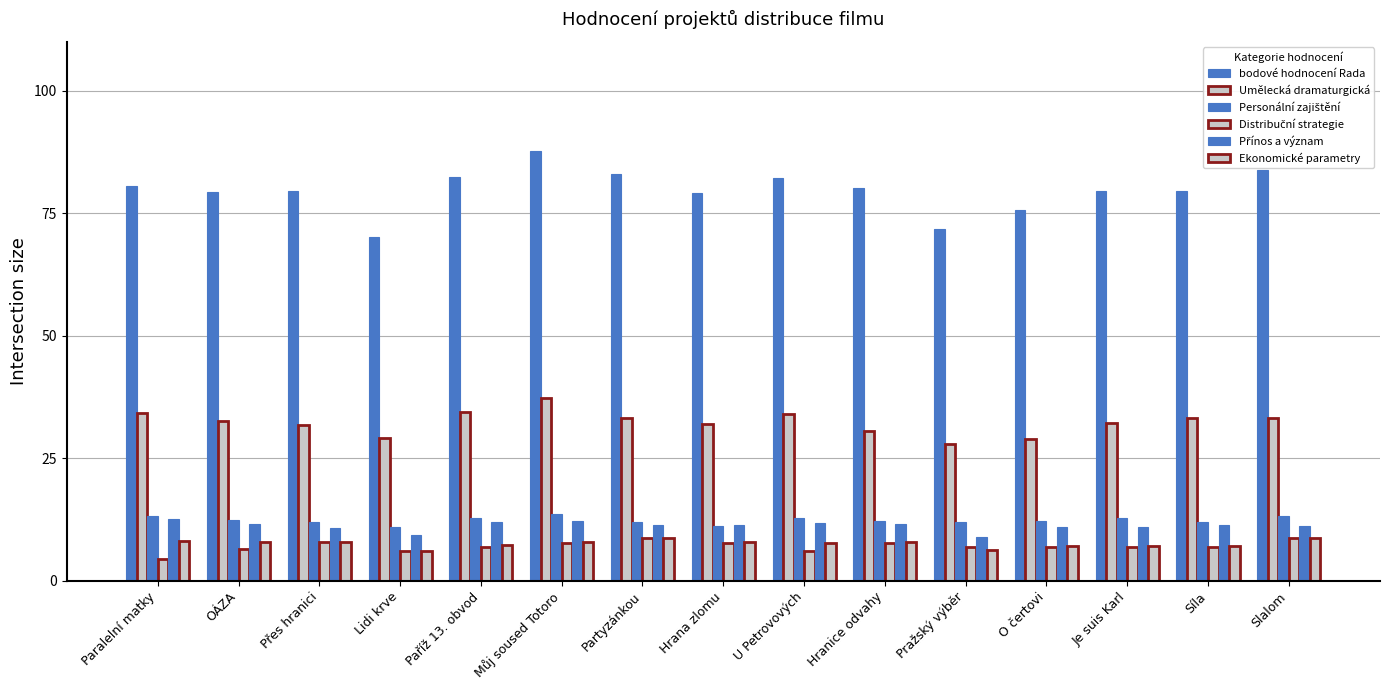

What position from the right is Paralelní matky?

15